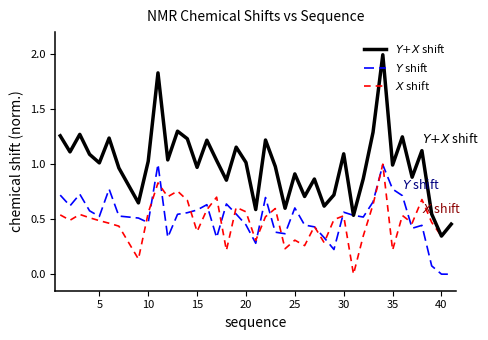

What is the maximum value shown in the chart?

2.0